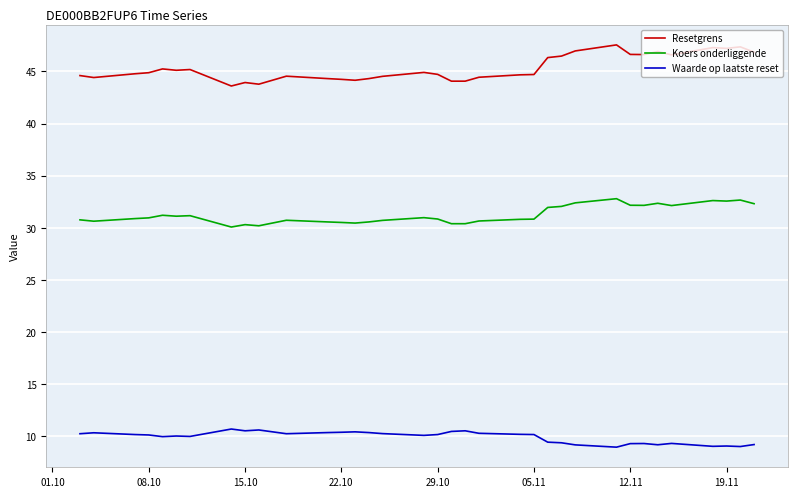

What is the greatest value displayed?

47.5